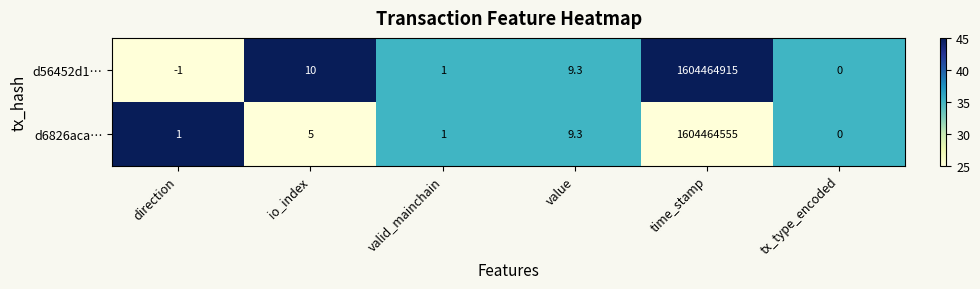

List the series in order of their overall mean, highest first.

d56452d1…, d6826aca…